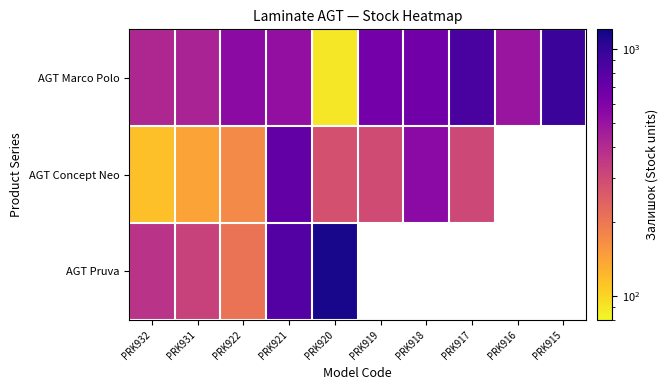

Is it true that AGT Concept Neo equals 115.0 at PRK932?

True